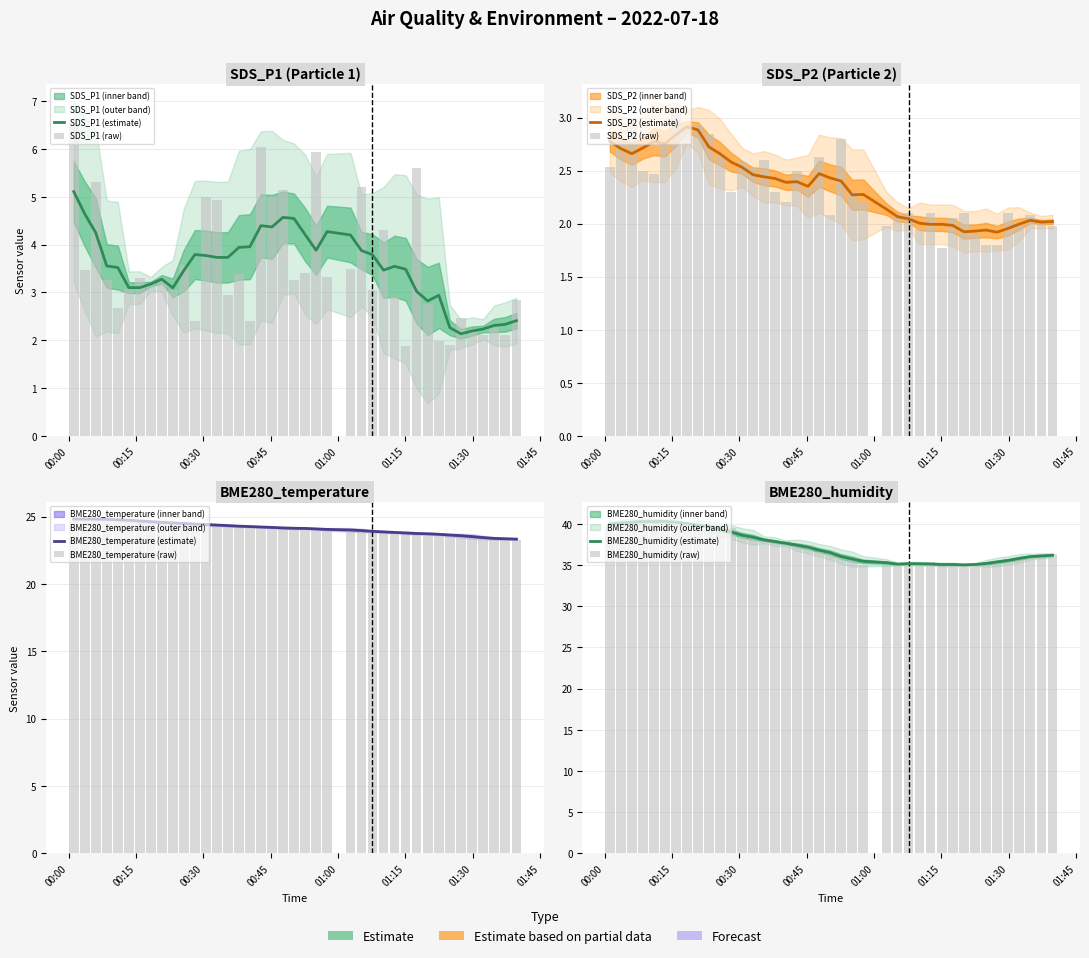

Is it true that BME280_humidity equals 56.6 at 2022/07/18 01:27:22?

False